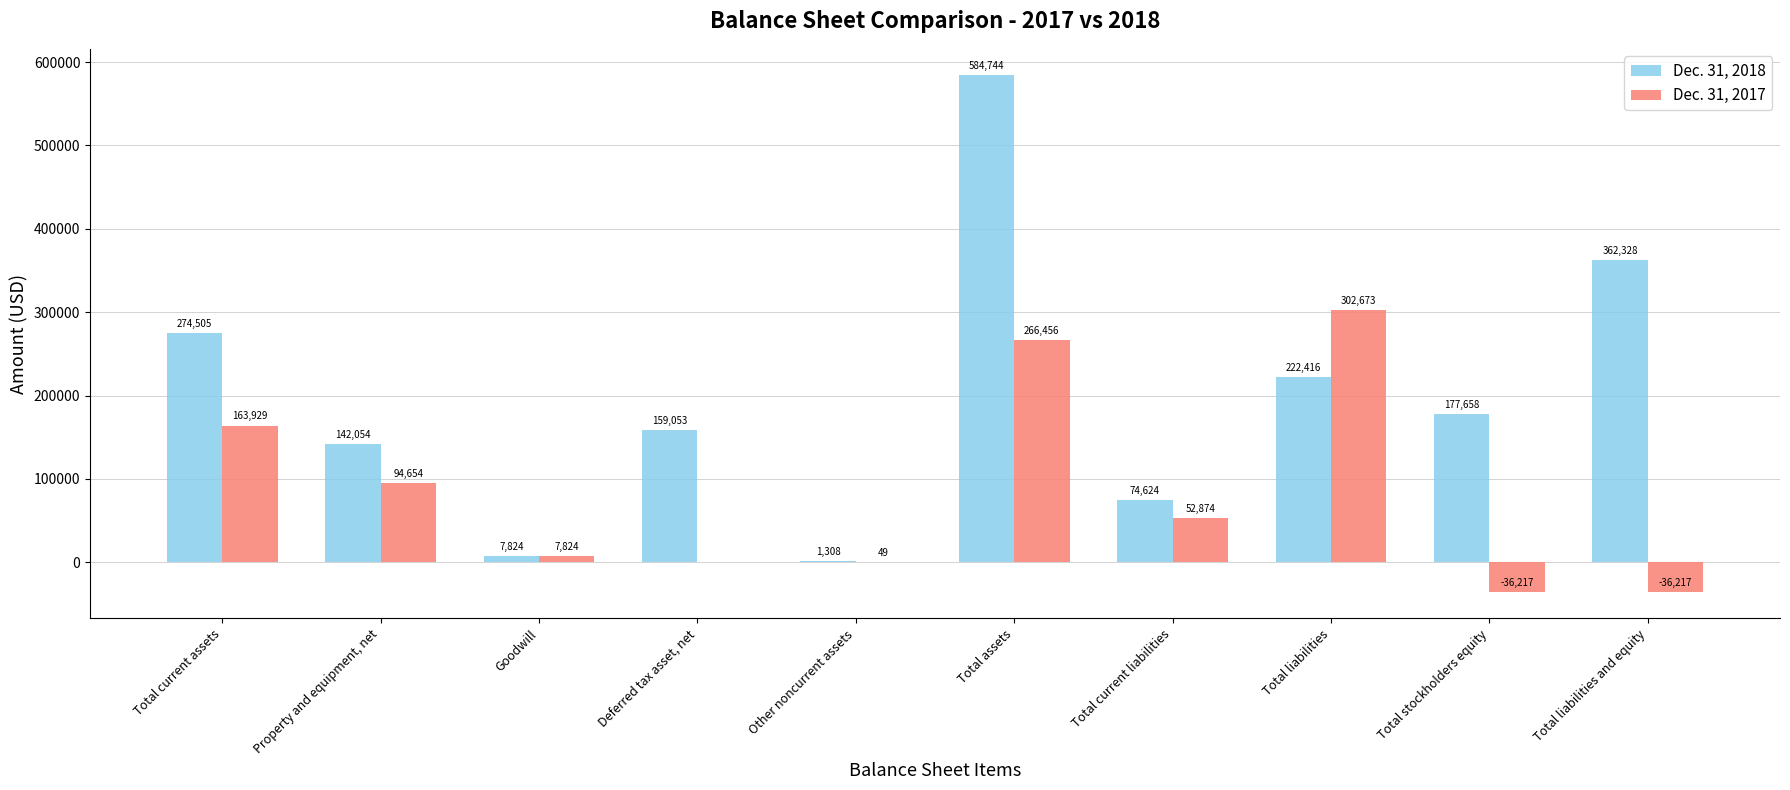

How many categories are shown in the chart?

10